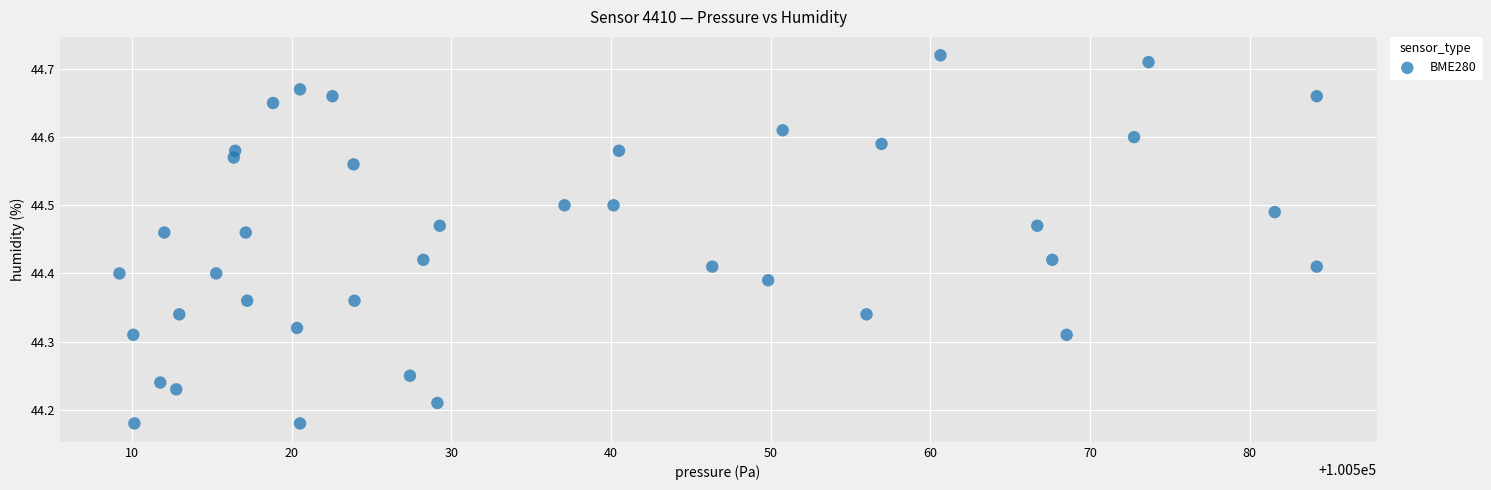

What is the range of Y values (max minus min)?

0.5